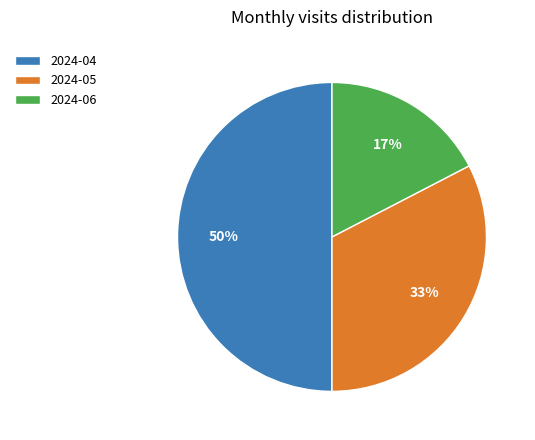

How many segments does this pie chart have?

3